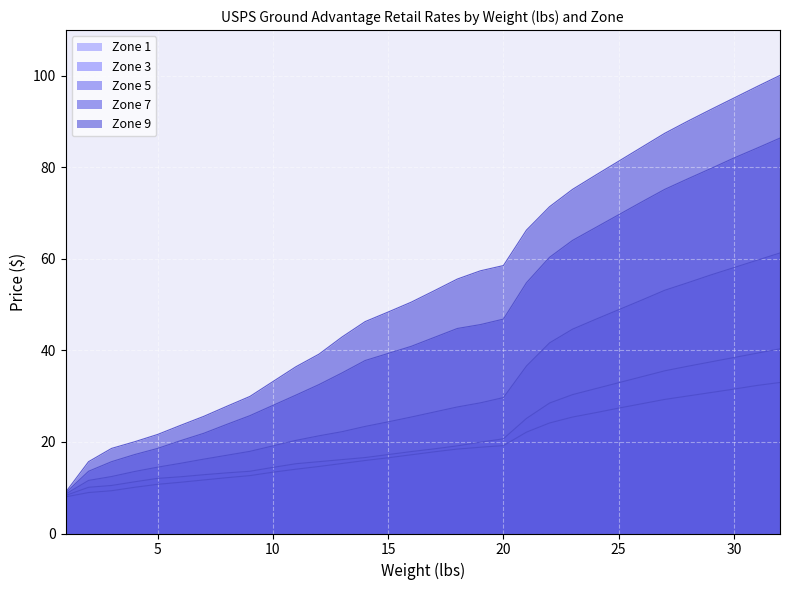

Where does the Zone 7 series first go above 42?

17